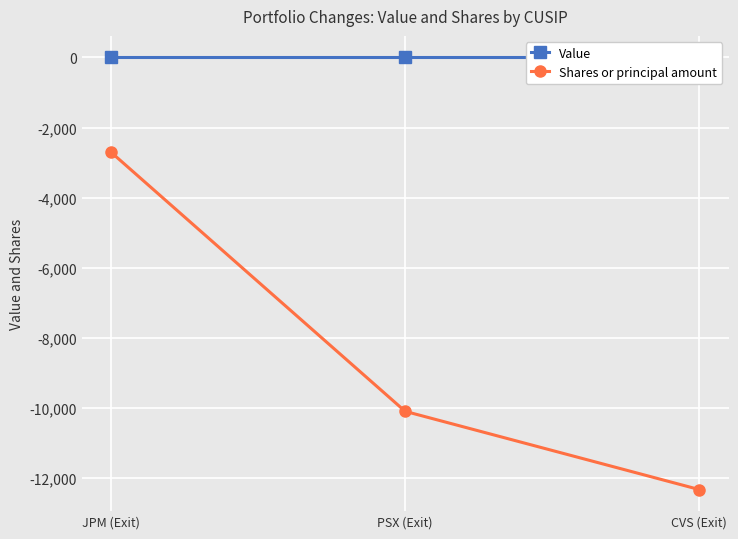

How many lines are shown in the chart?

2